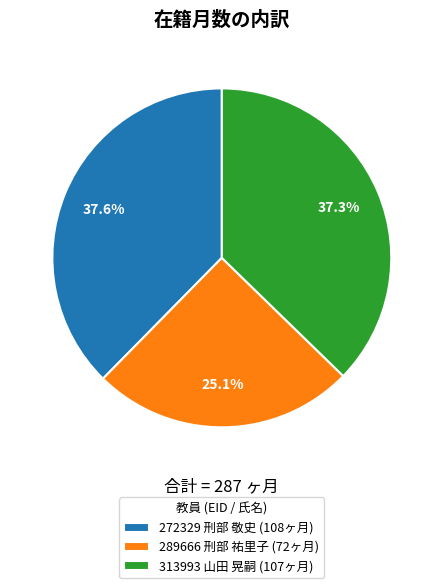

What portion of the pie excludes 289666 刑部 祐里子 (72ヶ月)?

74.9%